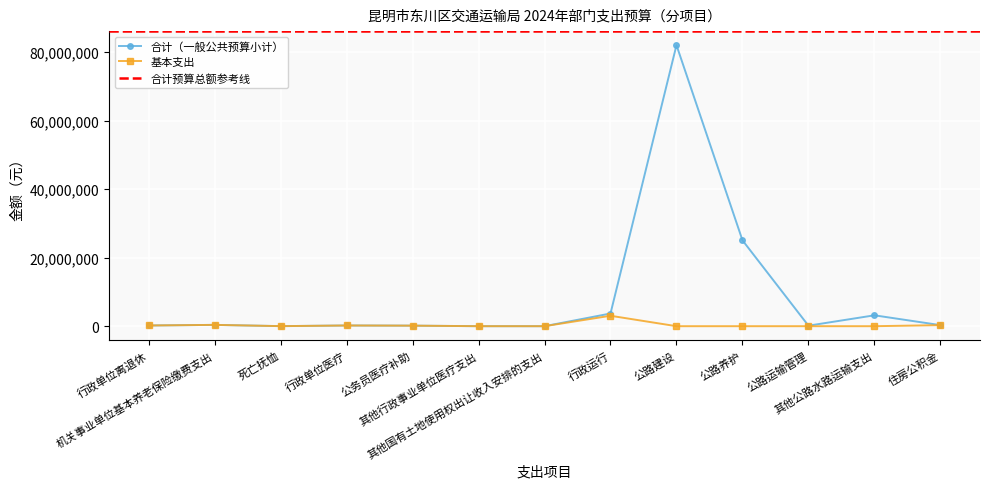

Which has a higher value, 公路运输管理 or 公务员医疗补助?

公务员医疗补助